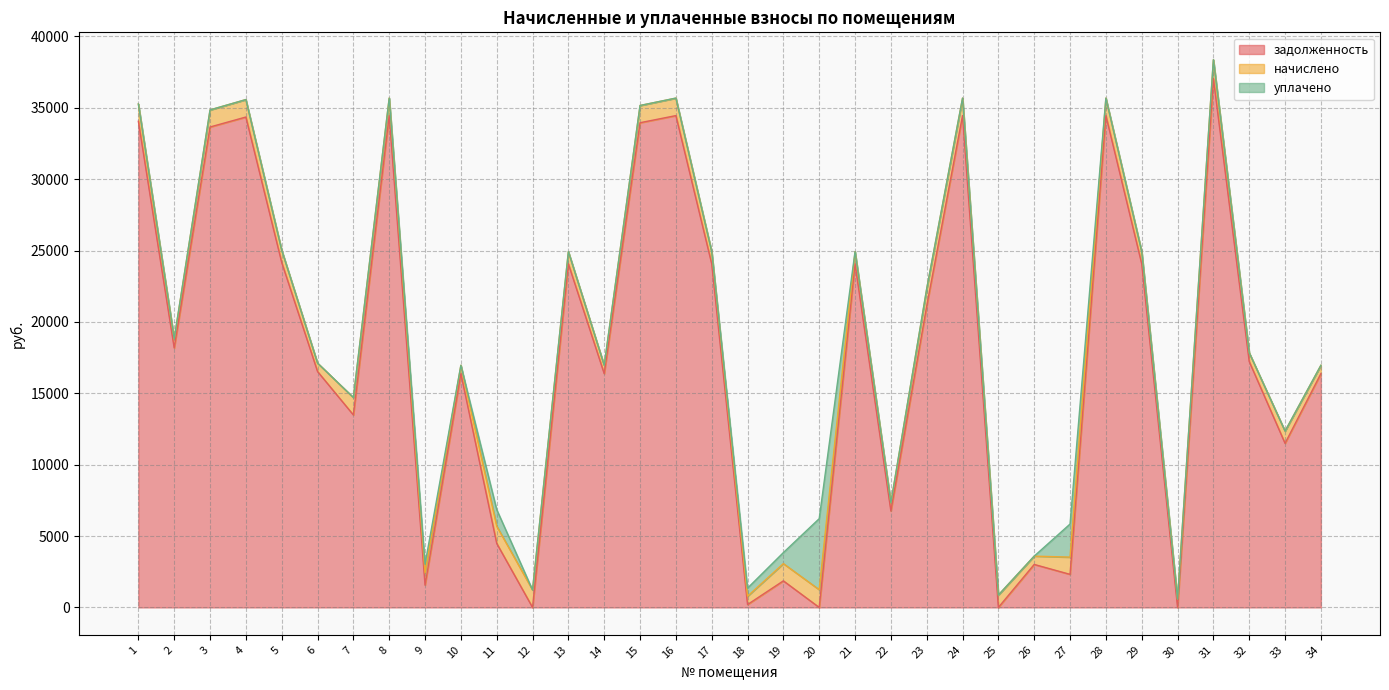

What is the average value of the начислено series?

951.9